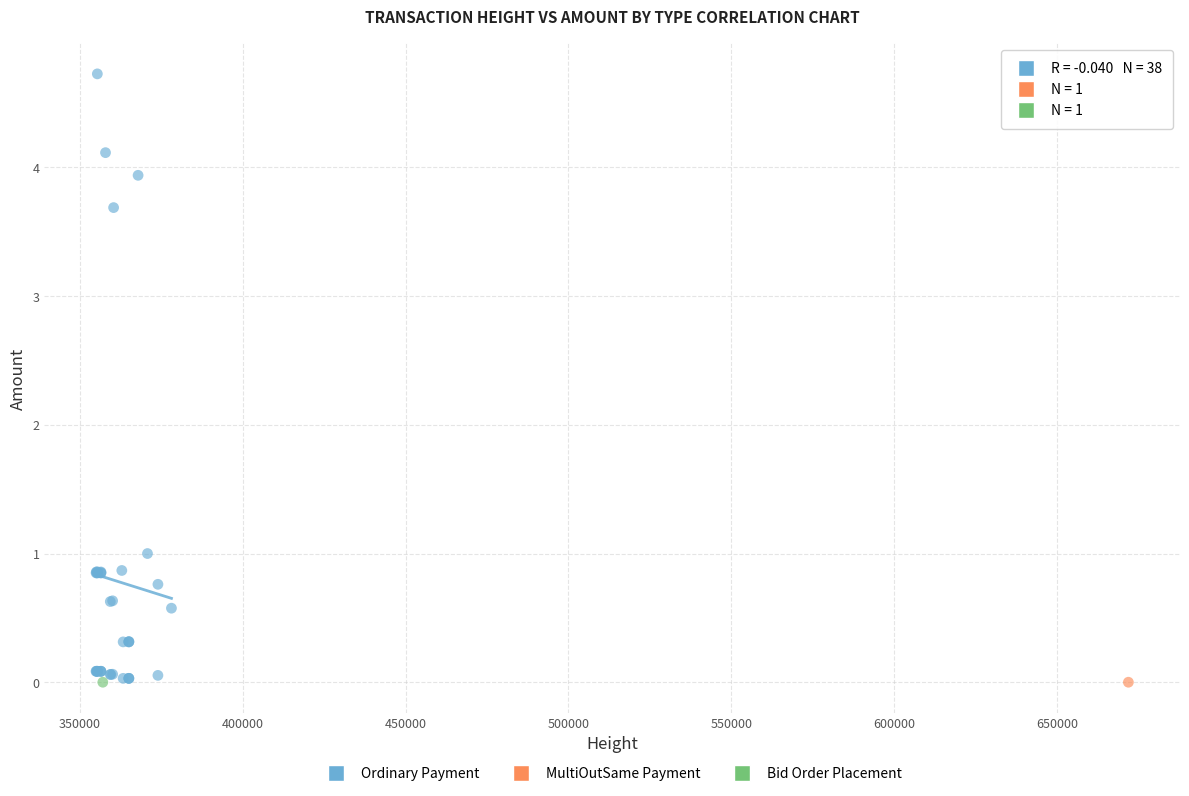

What are all the series names shown in the legend?

Ordinary Payment, MultiOutSame Payment, Bid Order Placement